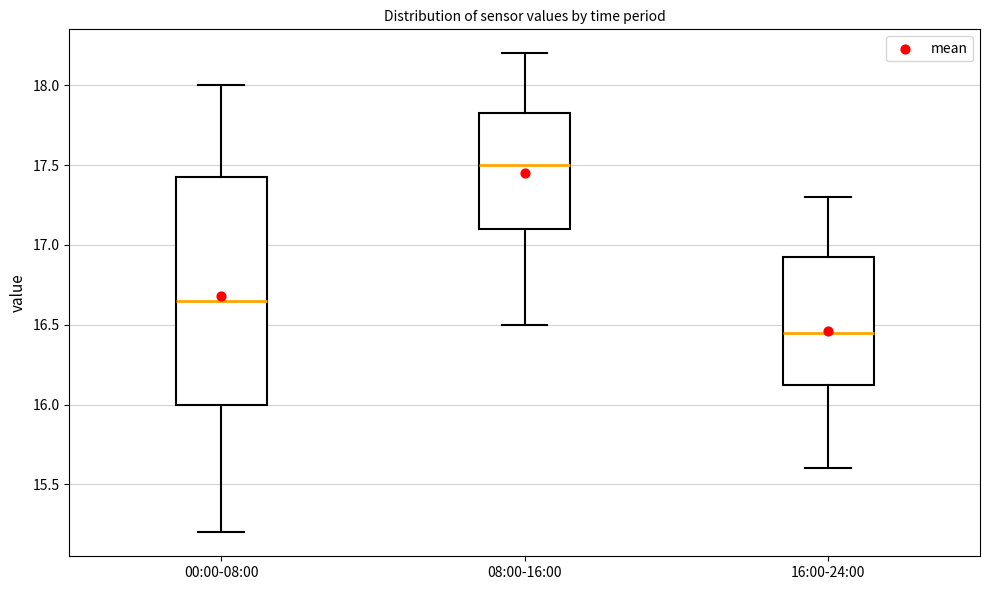

Comparing the boxes themselves (not the whiskers), which one is the tallest?

00:00-08:00